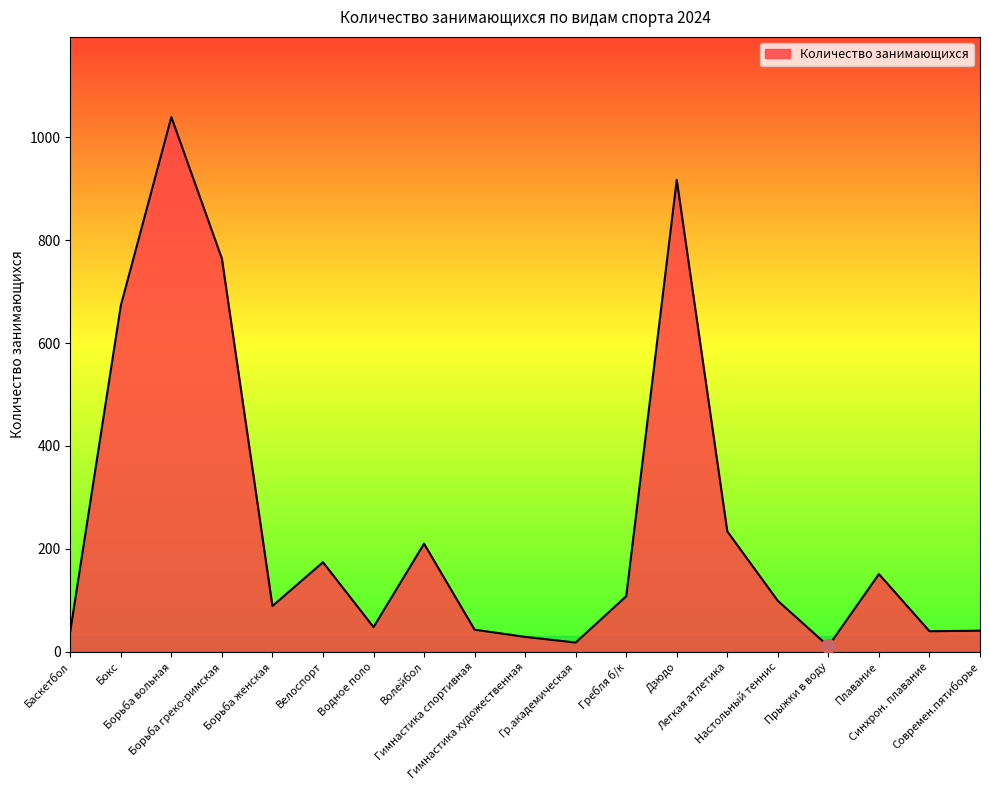

How many lines are shown in the chart?

1